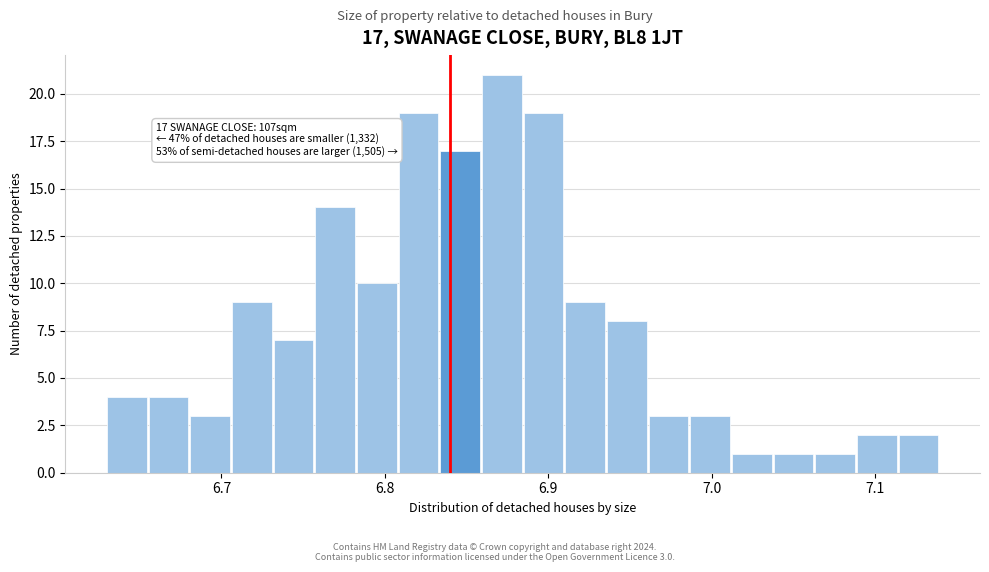

Read against the x-axis, roughly where is the centre of the tallest bar?

6.87